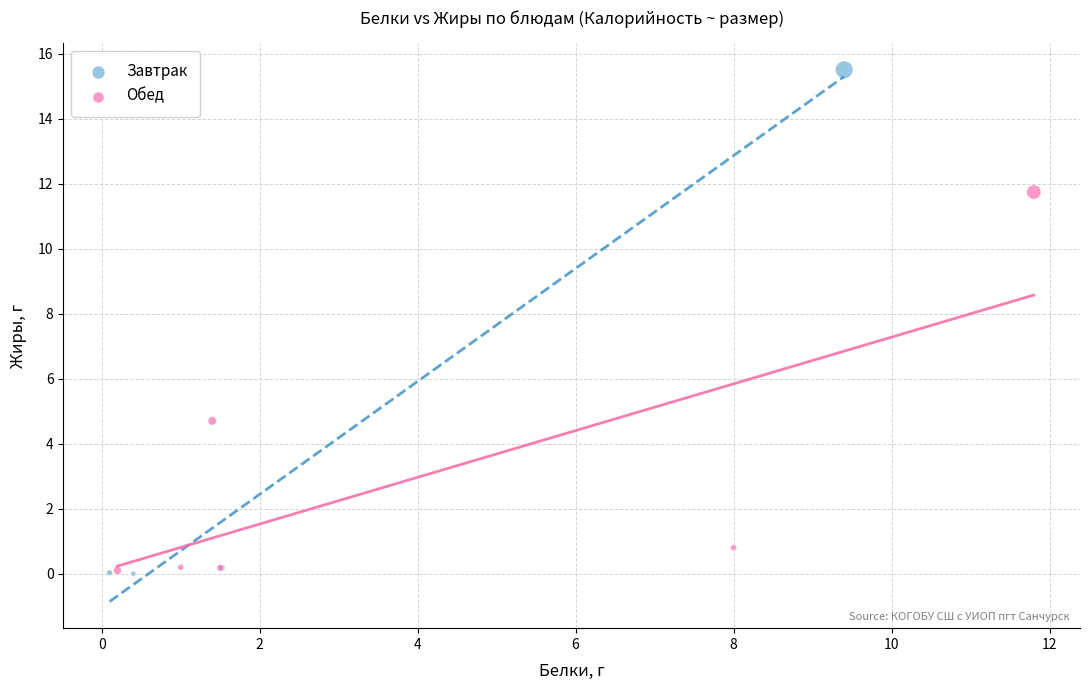

Which series has the largest Y range (max minus min)?

Завтрак